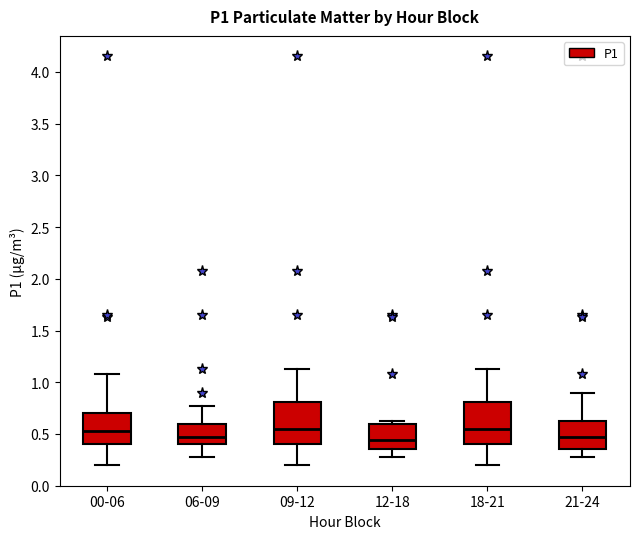

Reading left to right, read every box against the y-axis: the position of its median line, the range the box covers, and the ends of its whiskers. The values are not printed on the chart, so give them approximately, as read against the axis.

00-06: median 0.55, box 0.40 to 0.70, whiskers 0.20 to 1.10
06-09: median 0.45, box 0.40 to 0.60, whiskers 0.30 to 0.75
09-12: median 0.55, box 0.40 to 0.80, whiskers 0.20 to 1.15
12-18: median 0.45, box 0.35 to 0.60, whiskers 0.30 to 0.65
18-21: median 0.55, box 0.40 to 0.80, whiskers 0.20 to 1.15
21-24: median 0.50, box 0.35 to 0.60, whiskers 0.30 to 0.90